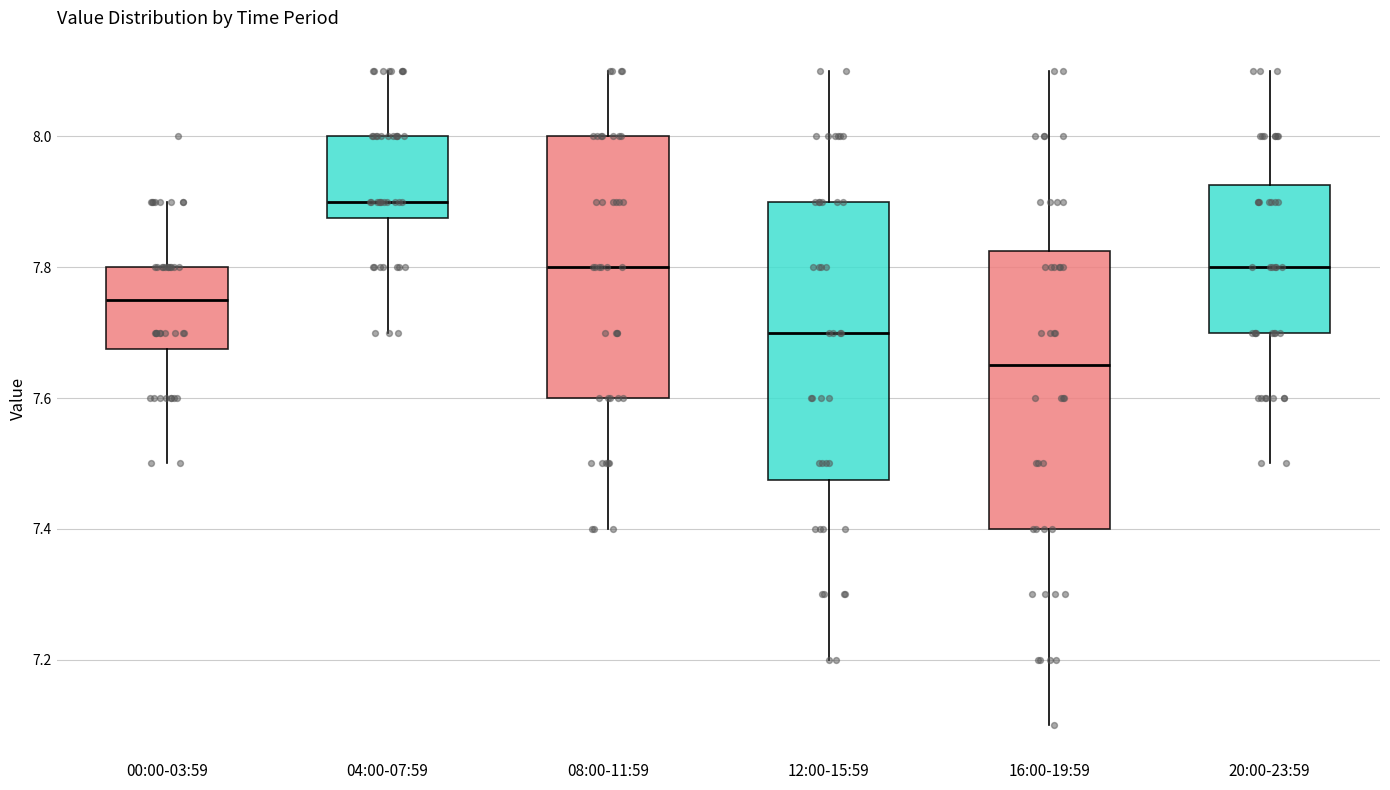

Where is the lower edge of the box for 00:00-03:59 on the y-axis? The values are not printed on the chart, so give them approximately, as read against the axis.

7.68